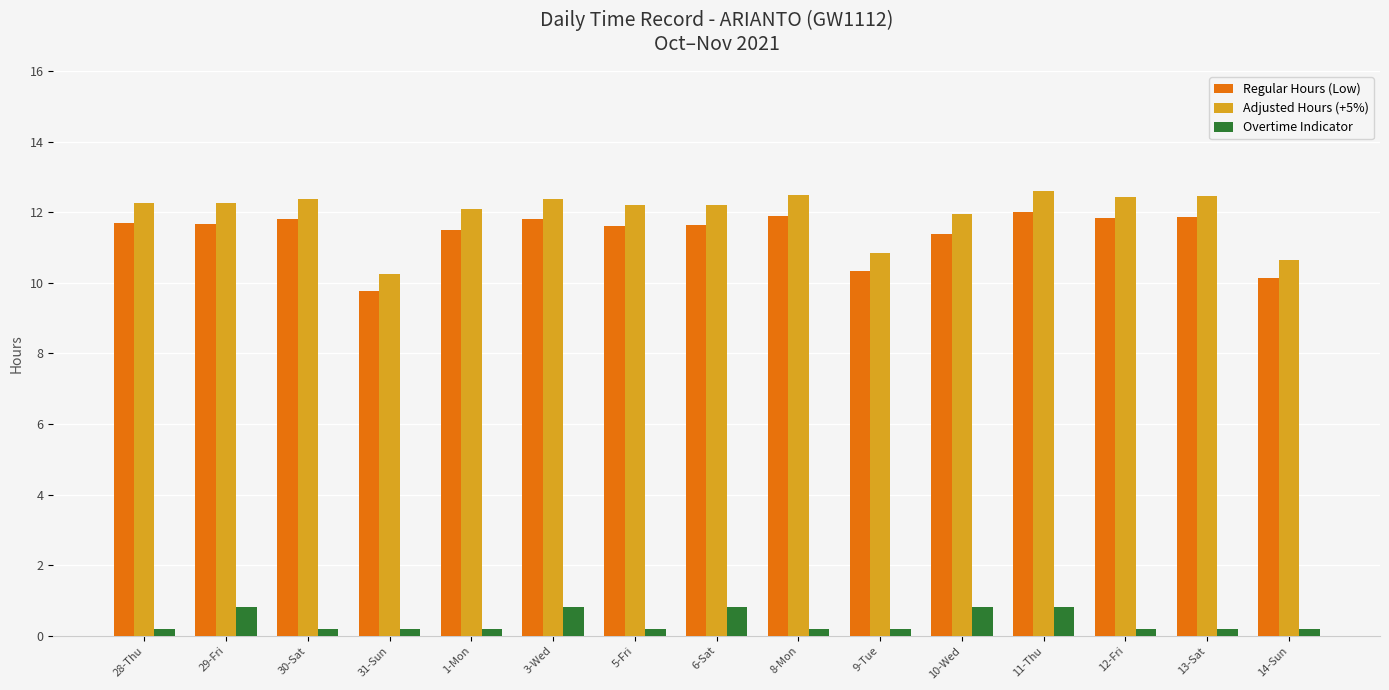

How many data points does each series have?

15